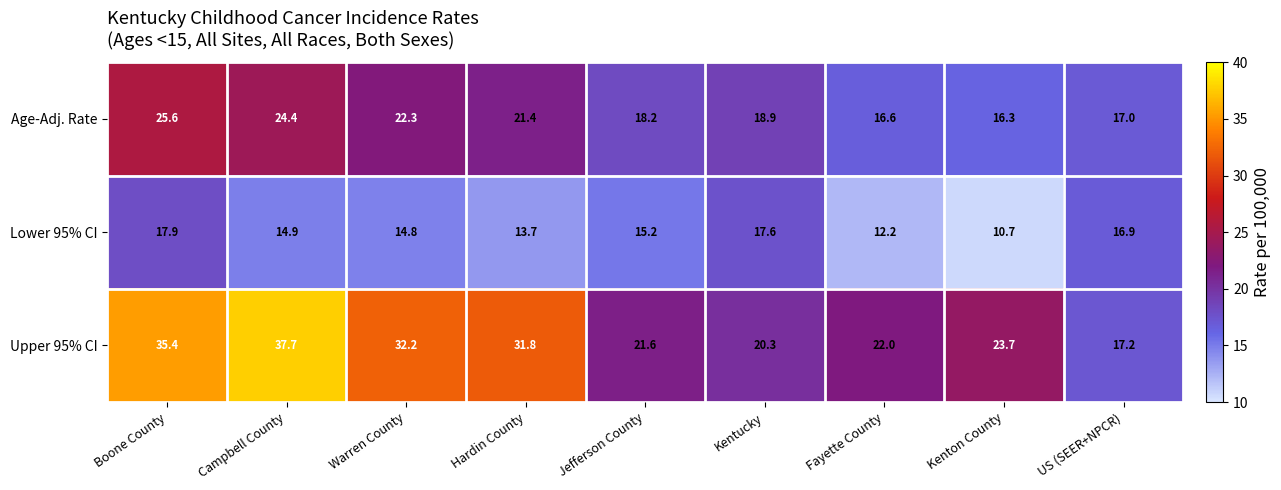

Is the value of Upper 95% CI at Fayette County greater than the value of Age-Adj. Rate at Kentucky?

Yes